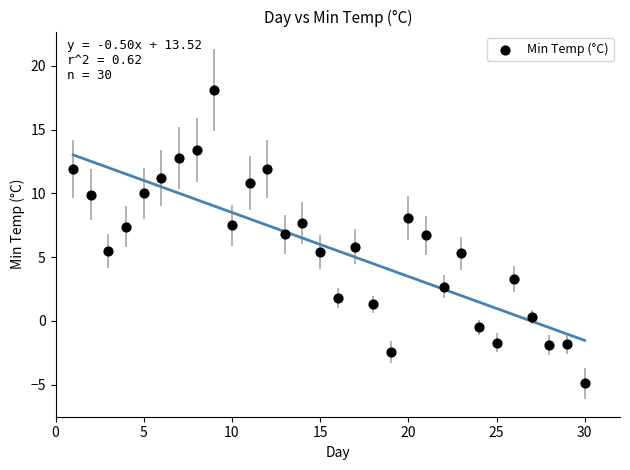

What is the range of X values (max minus min)?

29.0